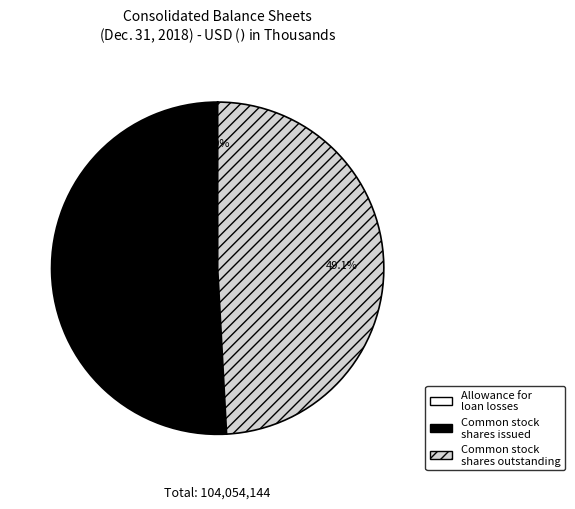

Which slice is the largest?

Common stock shares issued